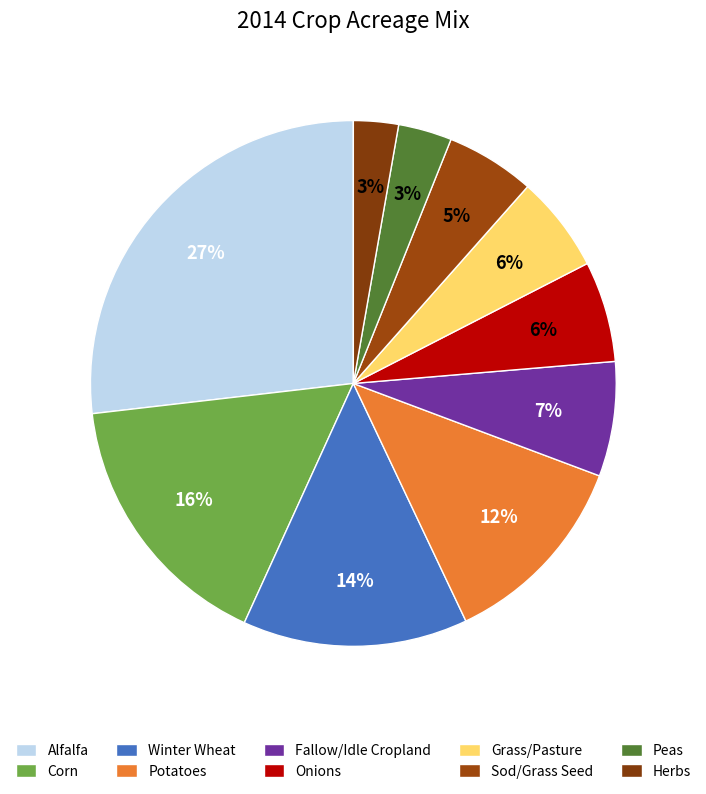

Count the number of slices in the pie.

10